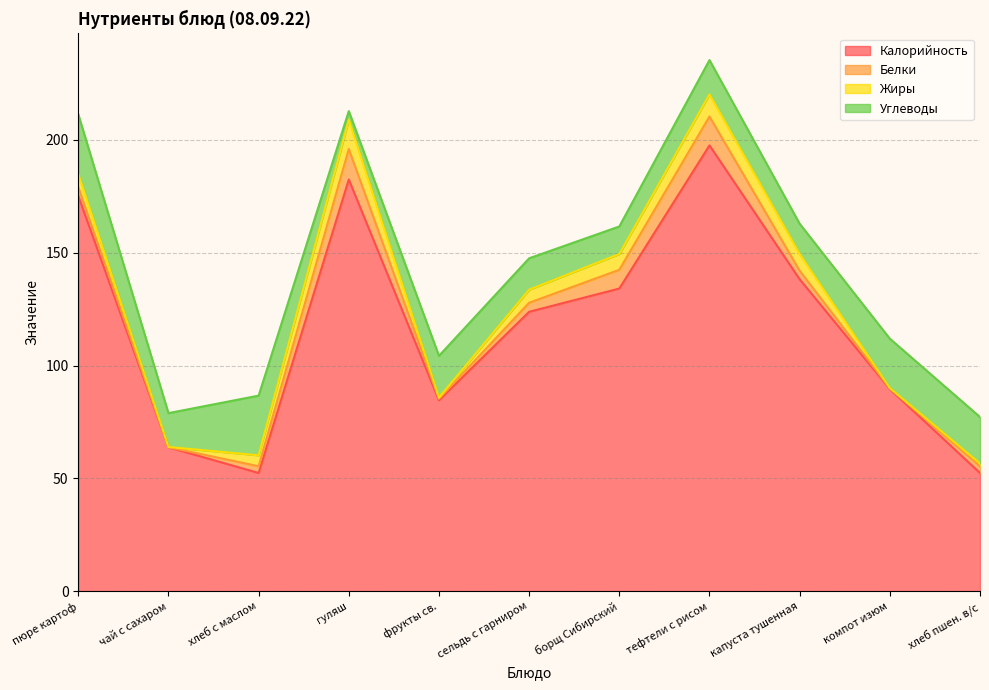

Reading right to left, what are all the values shown in this chart?

Калорийность: 52.4	89.6	138.2	197.5	134.1	123.8	84.6	182.4	52.4	63.8	175.1
Белки: 3.0	0.3	3.8	12.8	8.3	4.0	0.7	13.5	3.0	0.0	3.9
Жиры: 1.2	0.1	7.4	9.8	7.0	5.8	0.5	12.9	4.8	0.1	5.9
Углеводы: 20.6	21.9	13.4	15.2	12.2	13.9	18.5	3.9	26.4	15.0	26.4